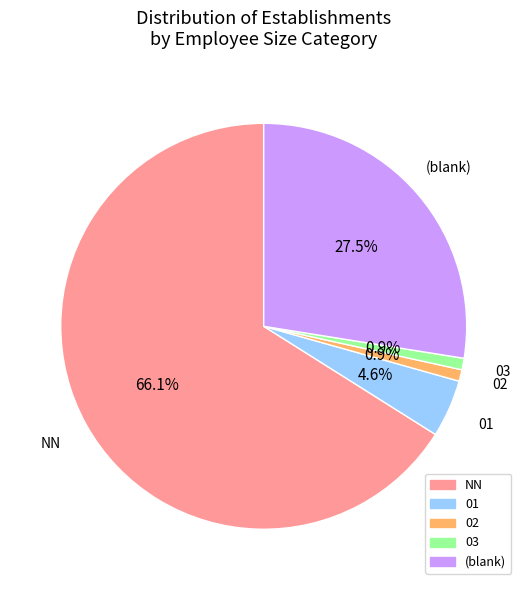

Is there a majority slice in this chart?

Yes